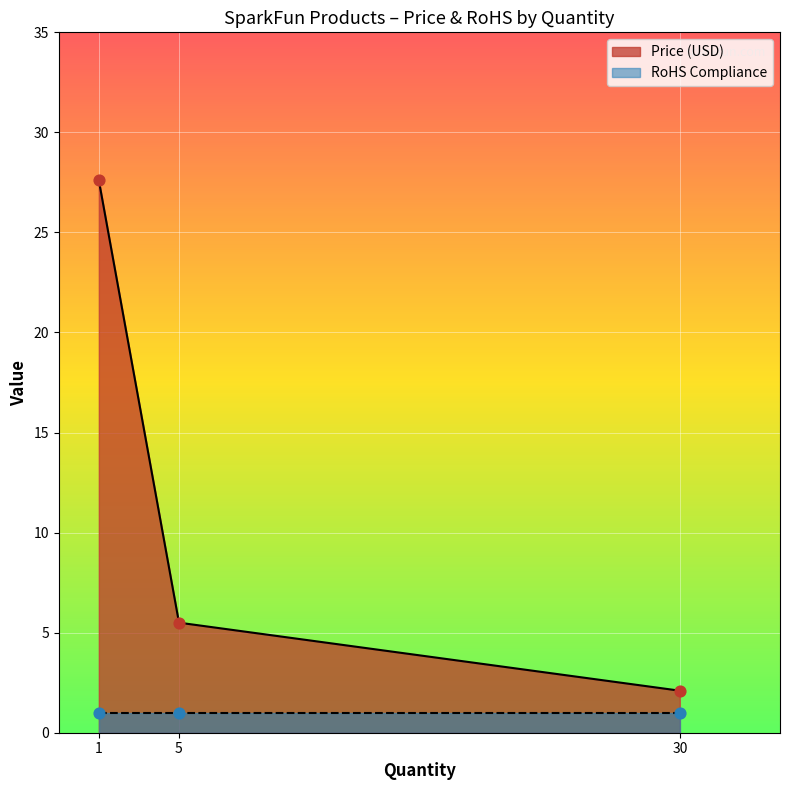

What are all the series names shown in the legend?

Price (USD), RoHS Compliance